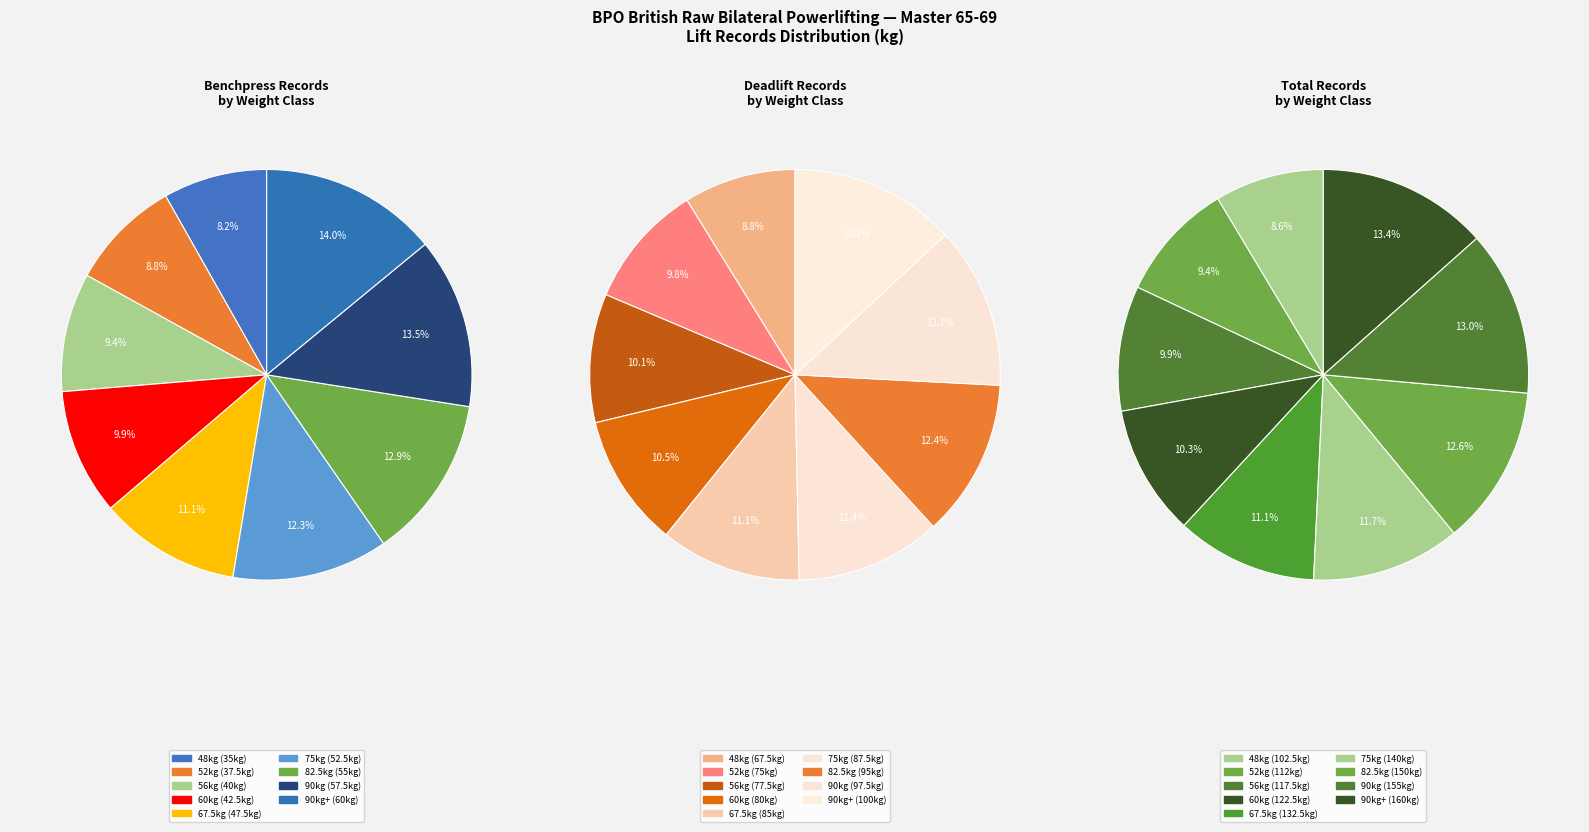

Which category has the smallest portion of the pie?

48kg